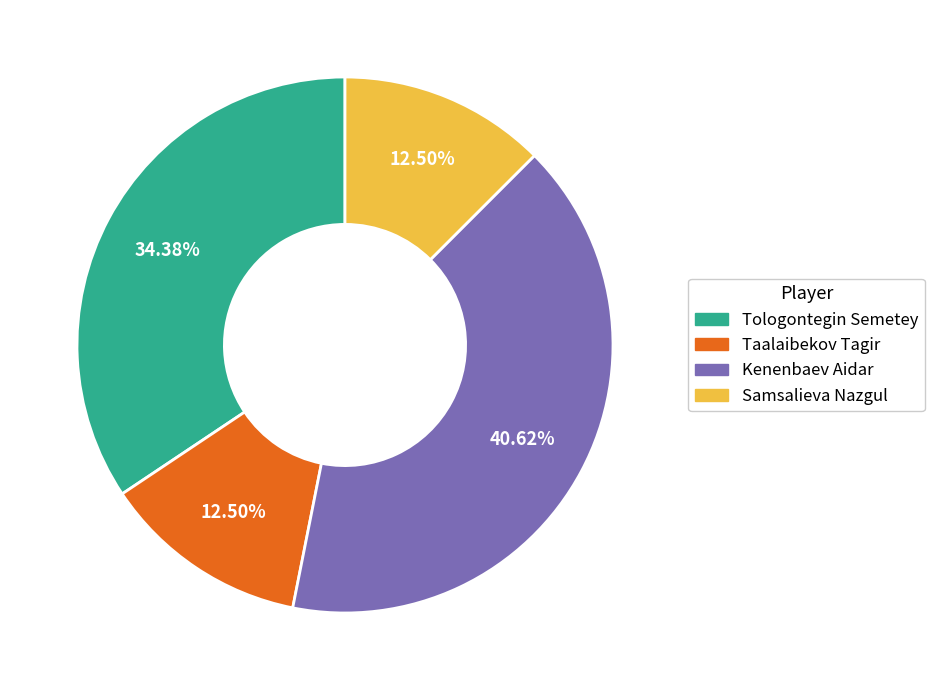

What portion of the pie excludes Tologontegin Semetey?

65.6%